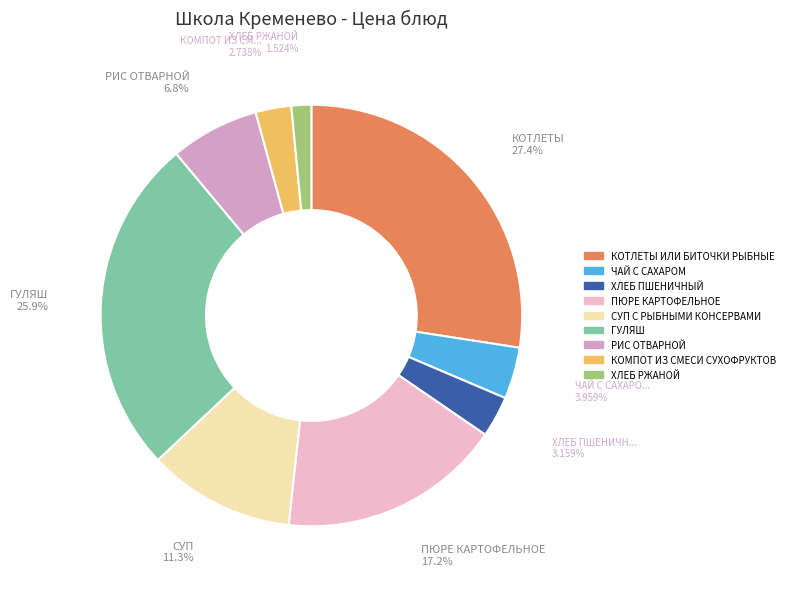

Is there a majority slice in this chart?

No